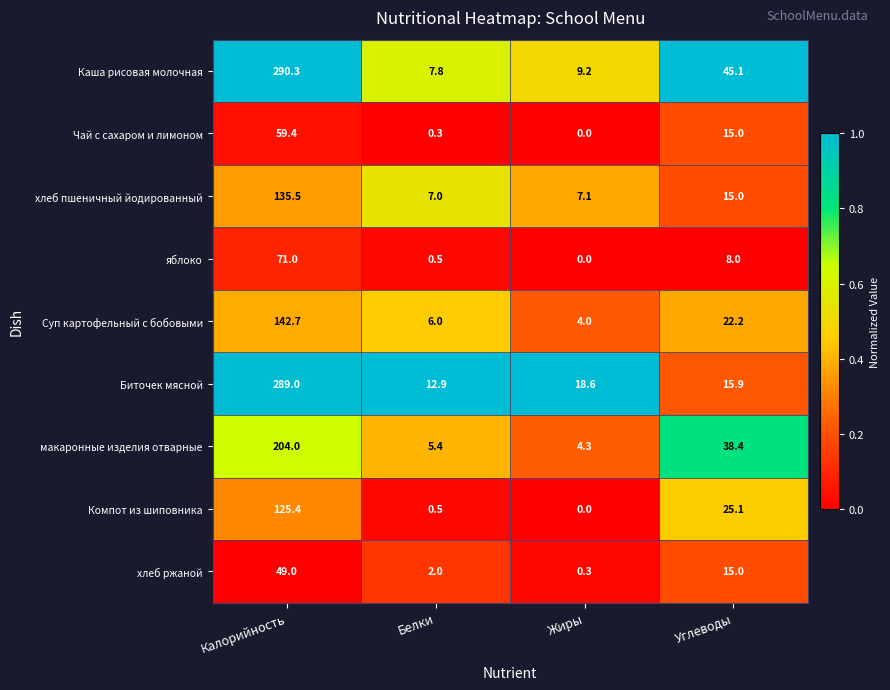

At which category does the chart reach its peak across all series?

Калорийность